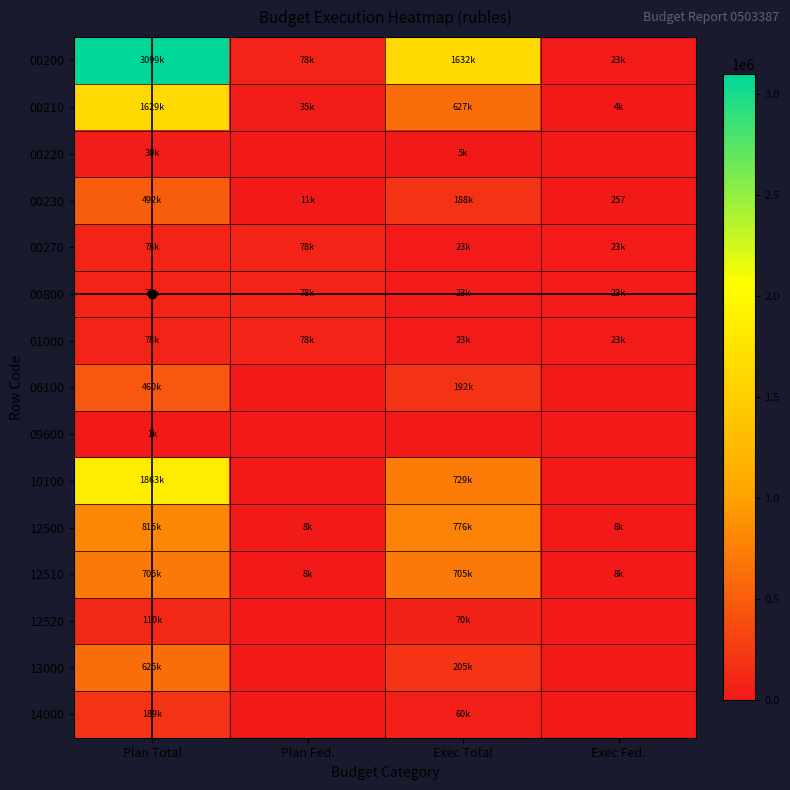

Is it true that 14000 equals 0.0 at Exec Fed.?

True